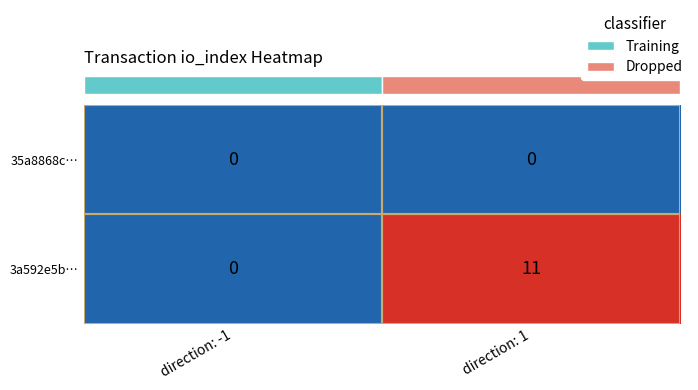

Which series has the largest range (max minus min)?

3a592e5b…